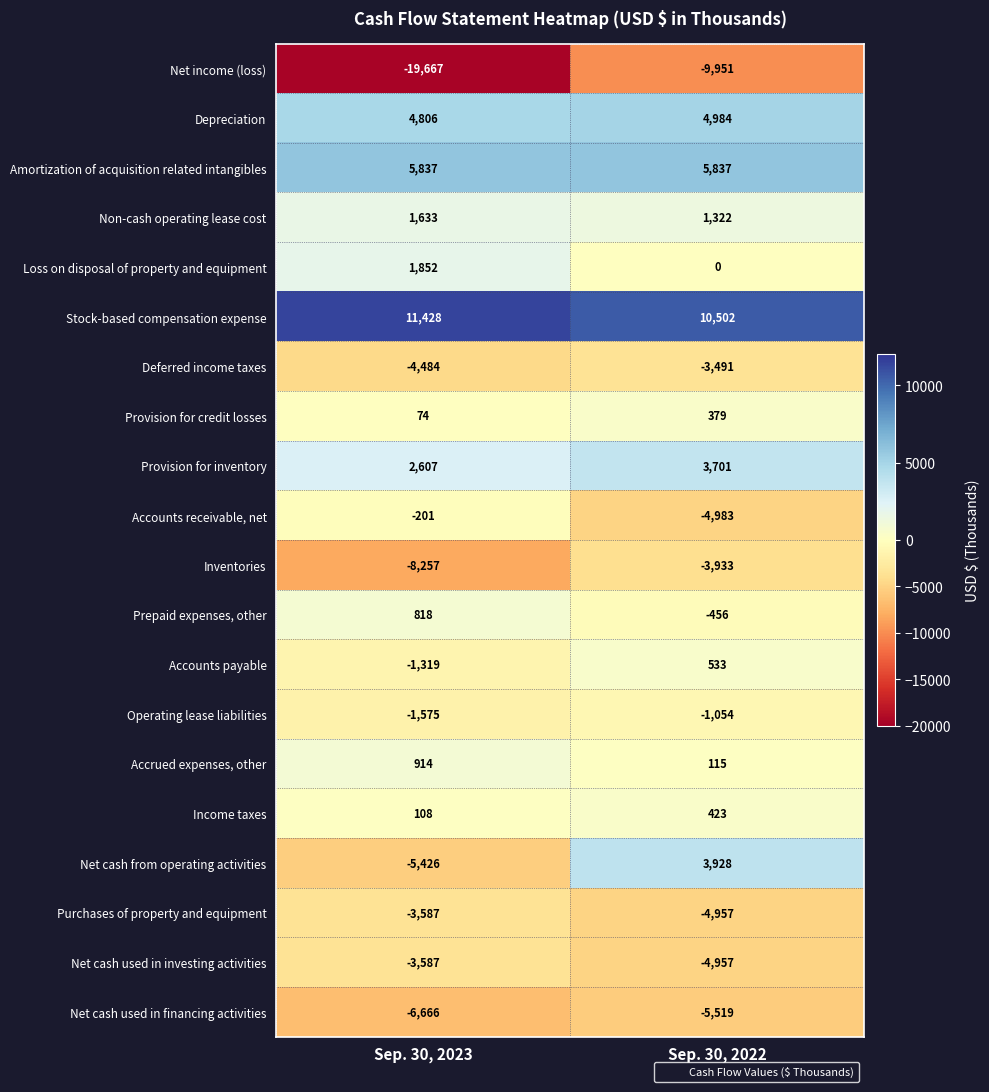

Which category has the highest value across all series?

Sep. 30, 2023